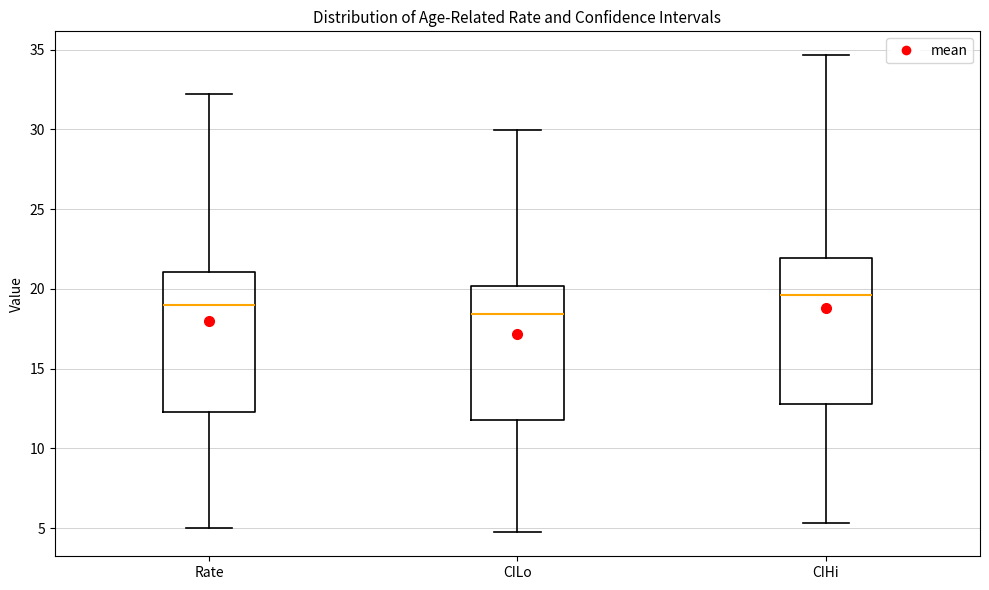

Where is the lower edge of the box for Rate on the y-axis? The values are not printed on the chart, so give them approximately, as read against the axis.

12.5